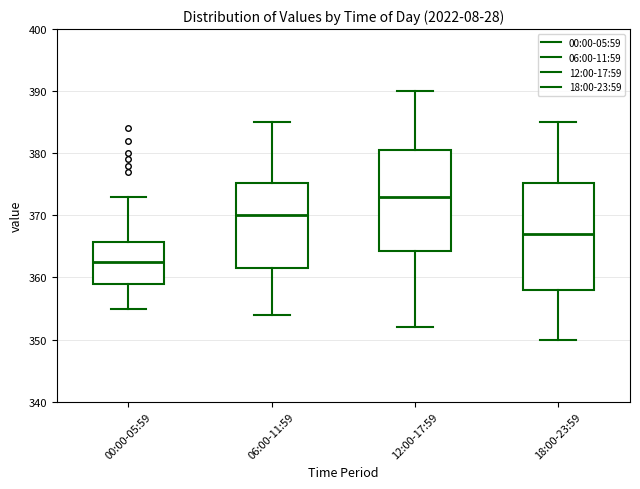

Where does the median line of the box for 12:00-17:59 sit on the y-axis? The values are not printed on the chart, so give them approximately, as read against the axis.

373